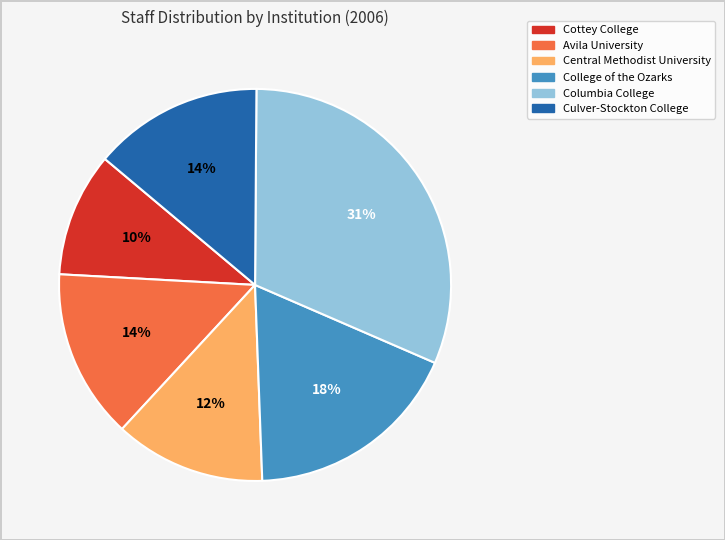

Which slice is the largest?

Columbia College